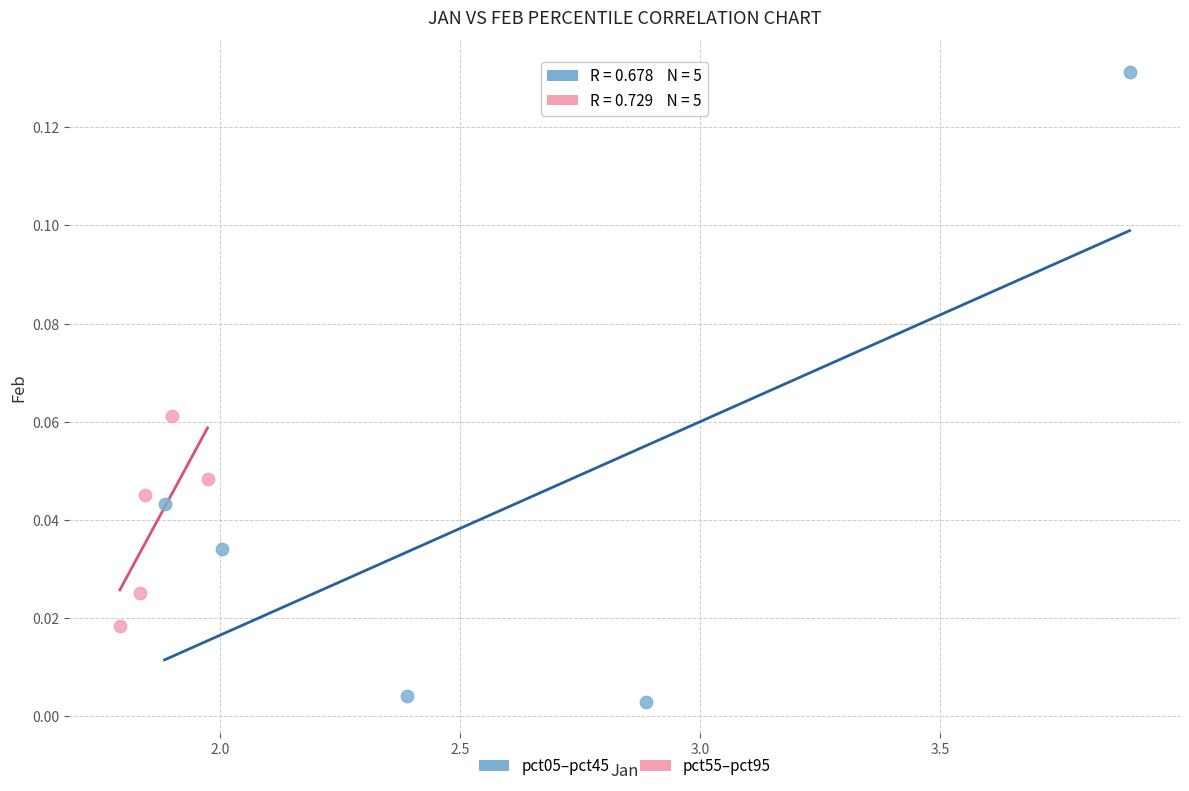

Which series contains the highest Y value?

pct05–pct45